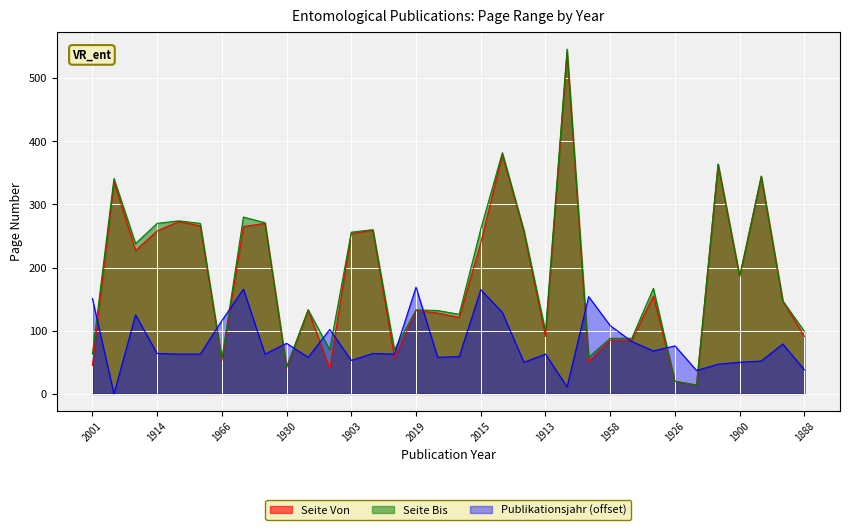

After their last crossing, which series has the higher values: Publikationsjahr or Seite Von?

Seite Von